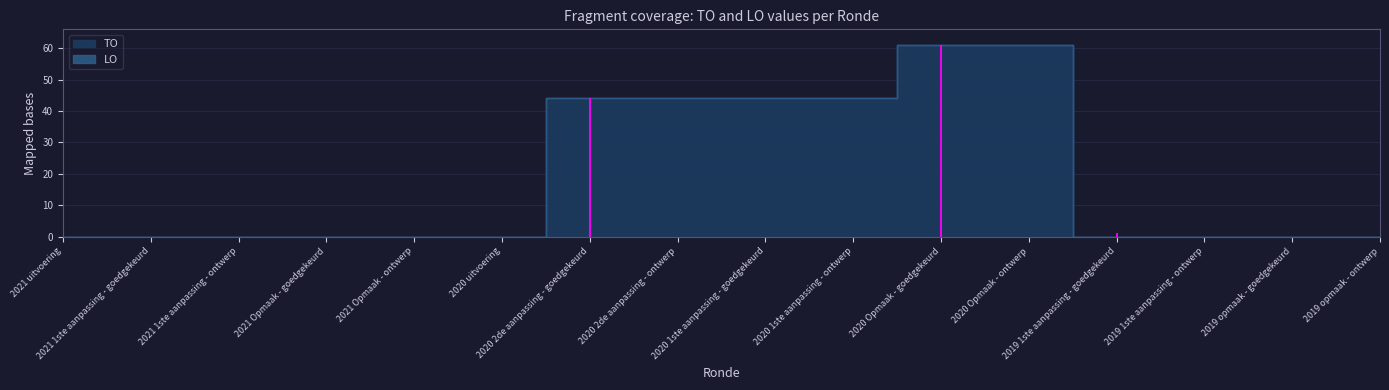

What is the label of the 2nd point from the left?

2021 1ste aanpassing - goedgekeurd